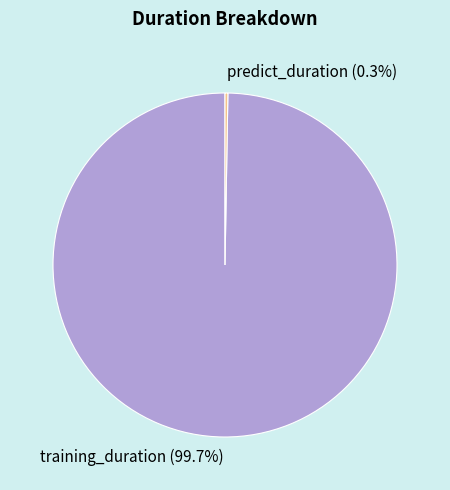

True or false: training_duration accounts for 100% of the total.

True